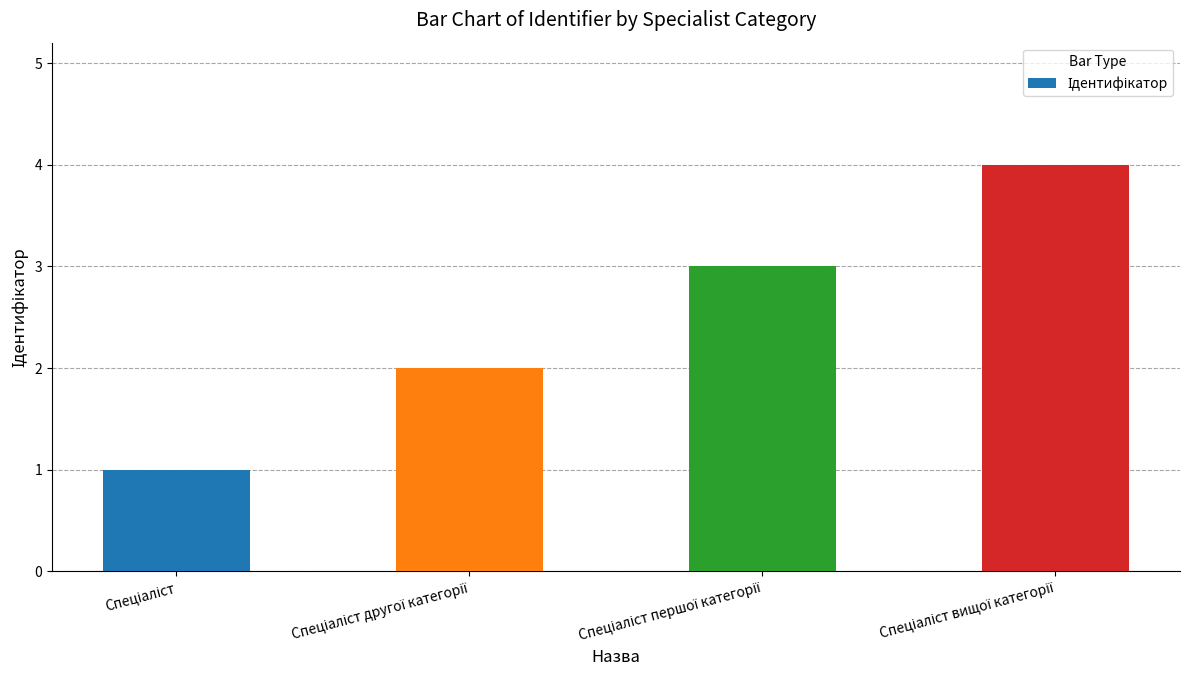

What is the minimum value shown in the chart?

1